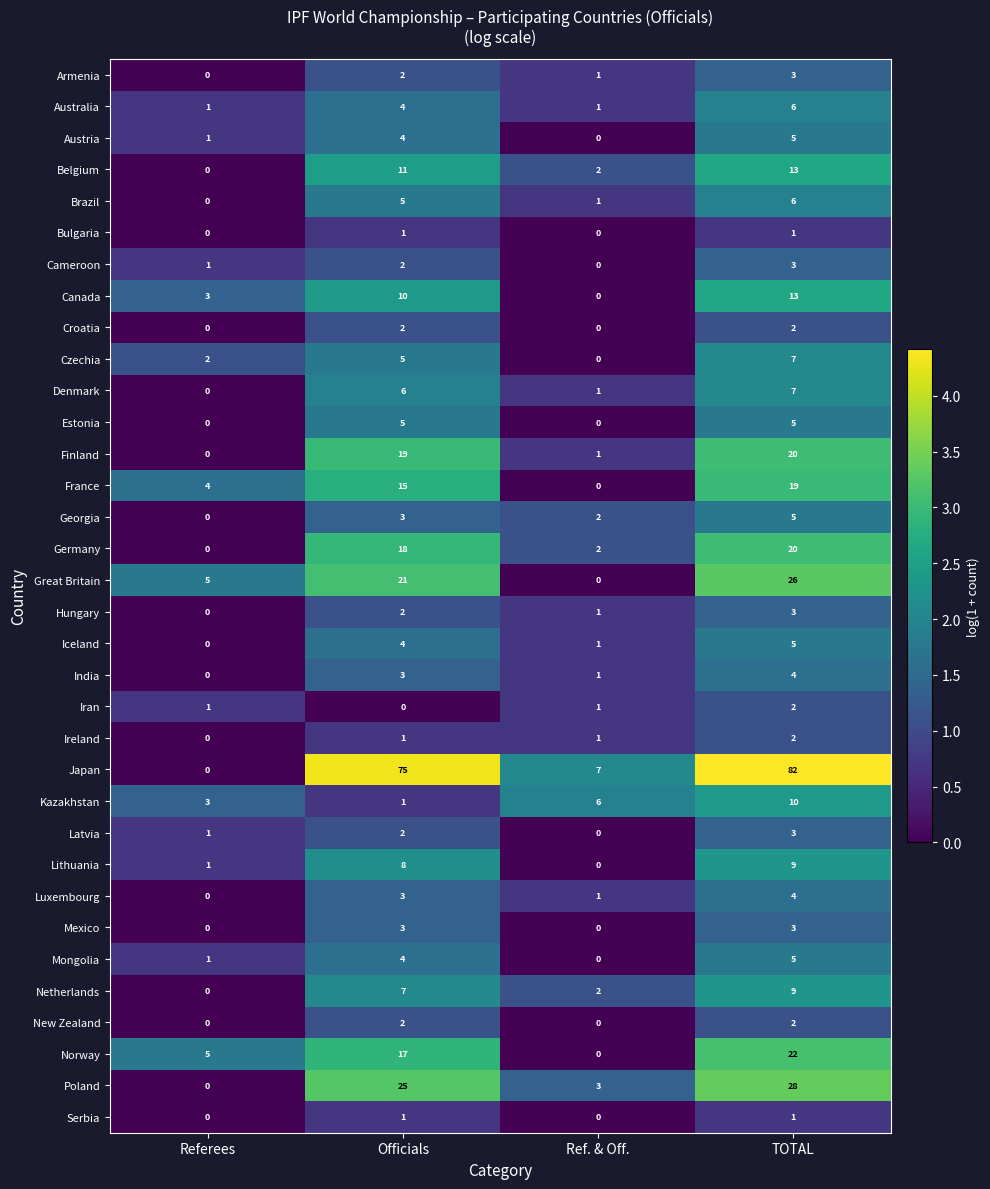

Which series has the largest total across all categories?

Japan